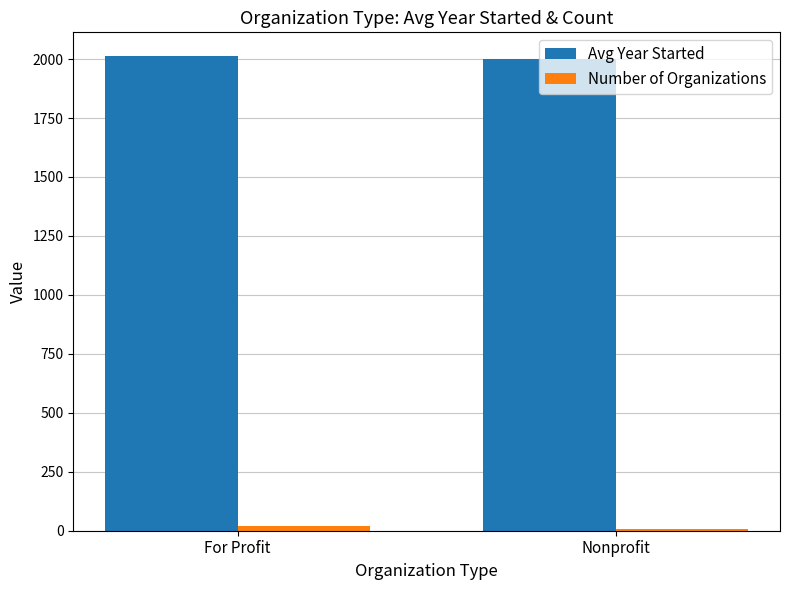

Is it true that Avg Year Started equals 2012.8 at For Profit?

True